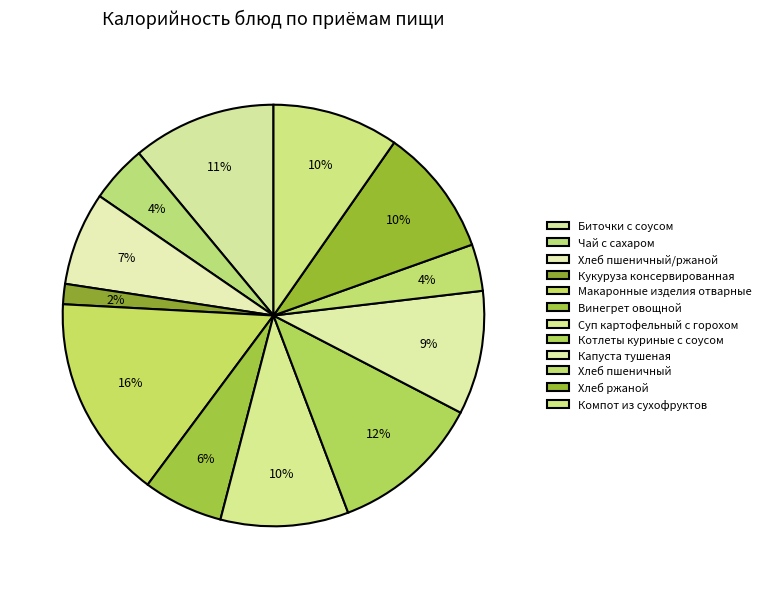

True or false: Котлеты куриные с соусом accounts for 12% of the total.

True